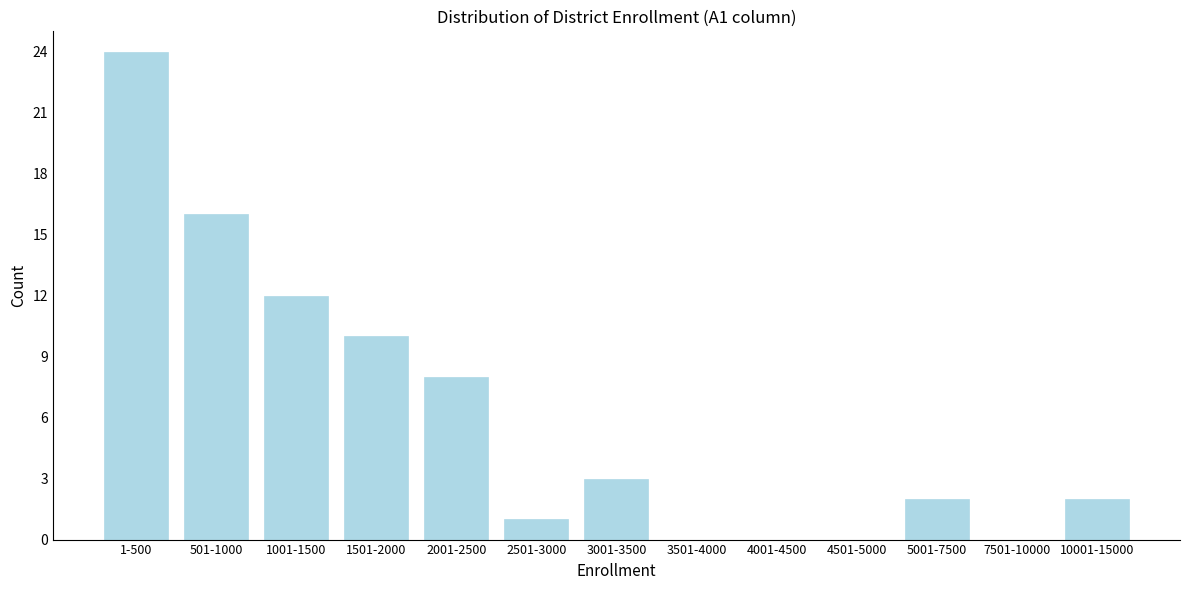

Reading right to left, what are all the values shown in this chart?

10001-15000=2	7501-10000=0	5001-7500=2	4501-5000=0	4001-4500=0	3501-4000=0	3001-3500=3	2501-3000=1	2001-2500=8	1501-2000=10	1001-1500=12	501-1000=16	1-500=24